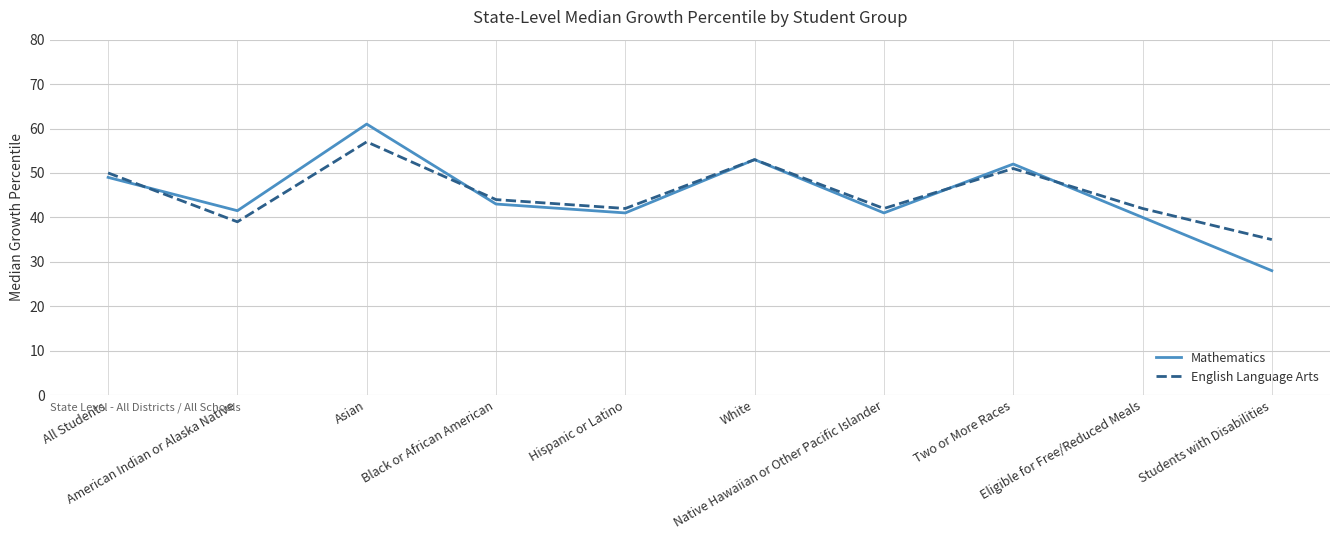

What is the total value across all series at Students with Disabilities?

63.0